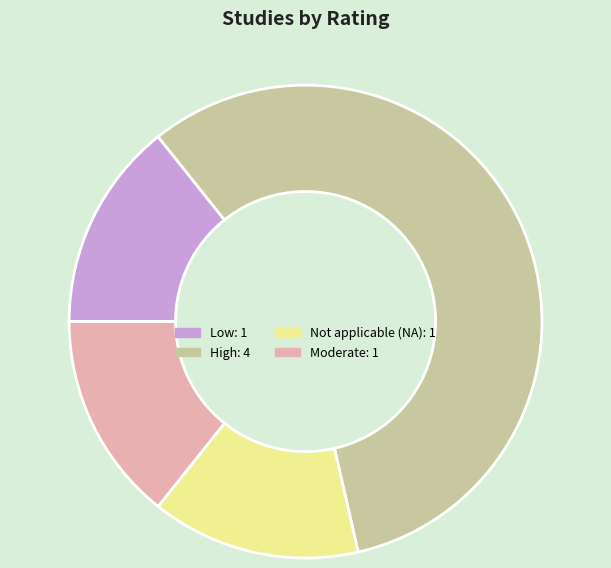

Is there a majority slice in this chart?

Yes